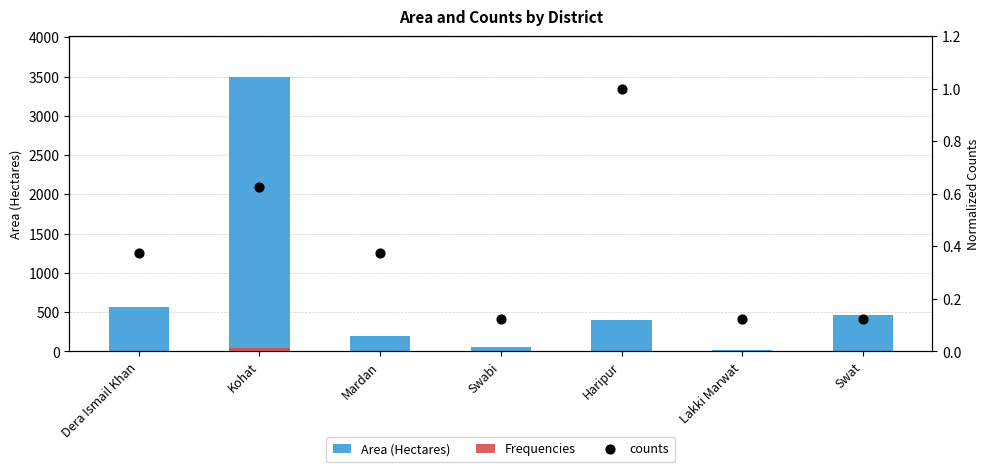

Which series reaches the maximum Y coordinate?

Area (Hectares)